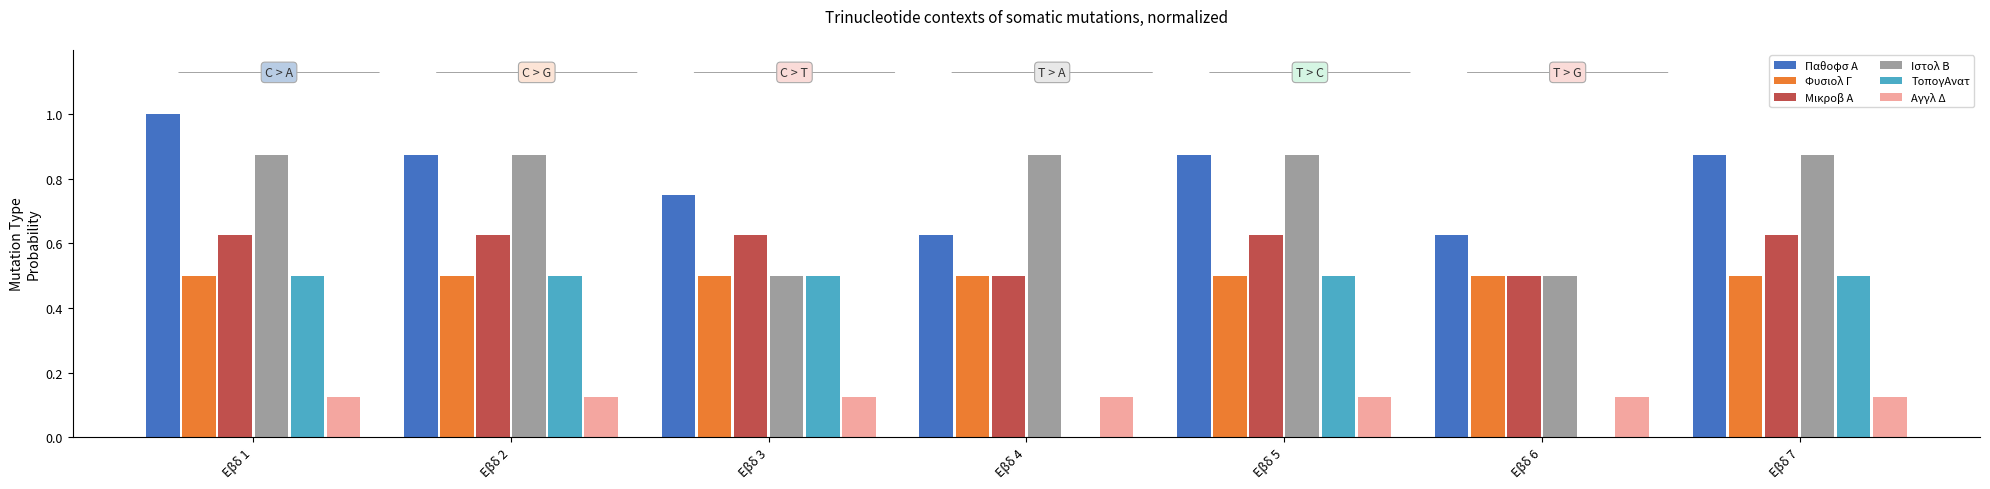

The value of ΤοπογΑνατ at Εβδ 6 is 0.0. True or false?

True